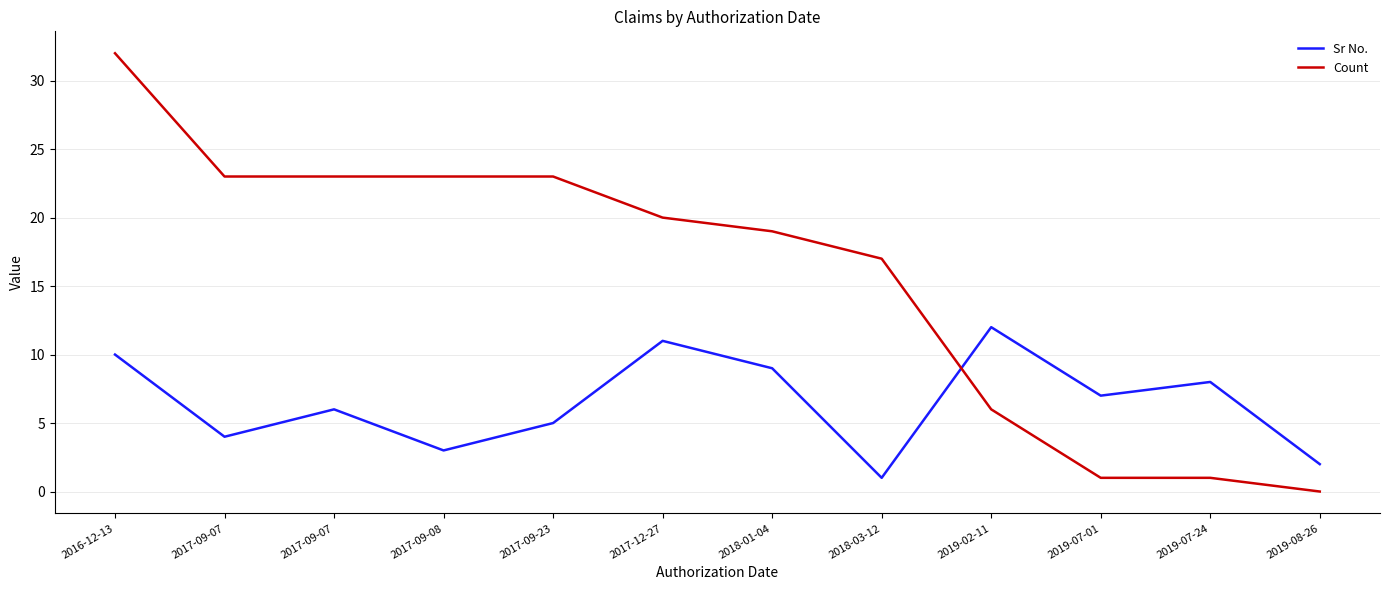

Reading left to right, what are all the values shown in this chart?

Sr No.: 10	4	6	3	5	11	9	1	12	7	8	2
Count: 32	23	23	23	23	20	19	17	6	1	1	0